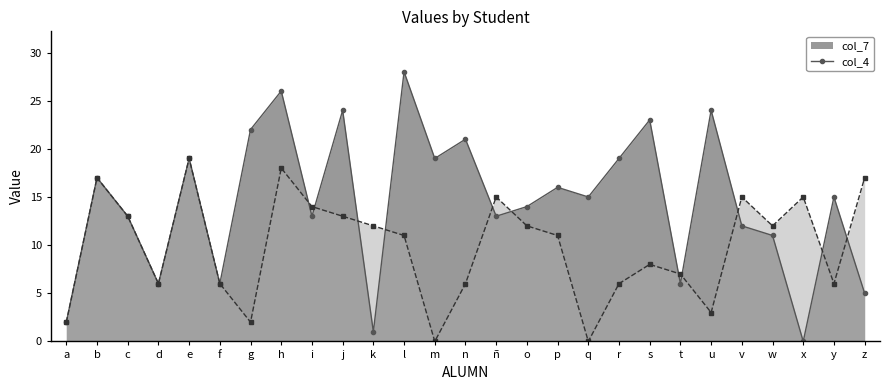

Reading left to right, extract all data points from this chart.

col_7: a=2	b=17	c=13	d=6	e=19	f=6	g=22	h=26	i=13	j=24	k=1	l=28	m=19	n=21	ñ=13	o=14	p=16	q=15	r=19	s=23	t=6	u=24	v=12	w=11	x=0	y=15	z=5
col_4: a=2	b=17	c=13	d=6	e=19	f=6	g=2	h=18	i=14	j=13	k=12	l=11	m=0	n=6	ñ=15	o=12	p=11	q=0	r=6	s=8	t=7	u=3	v=15	w=12	x=15	y=6	z=17